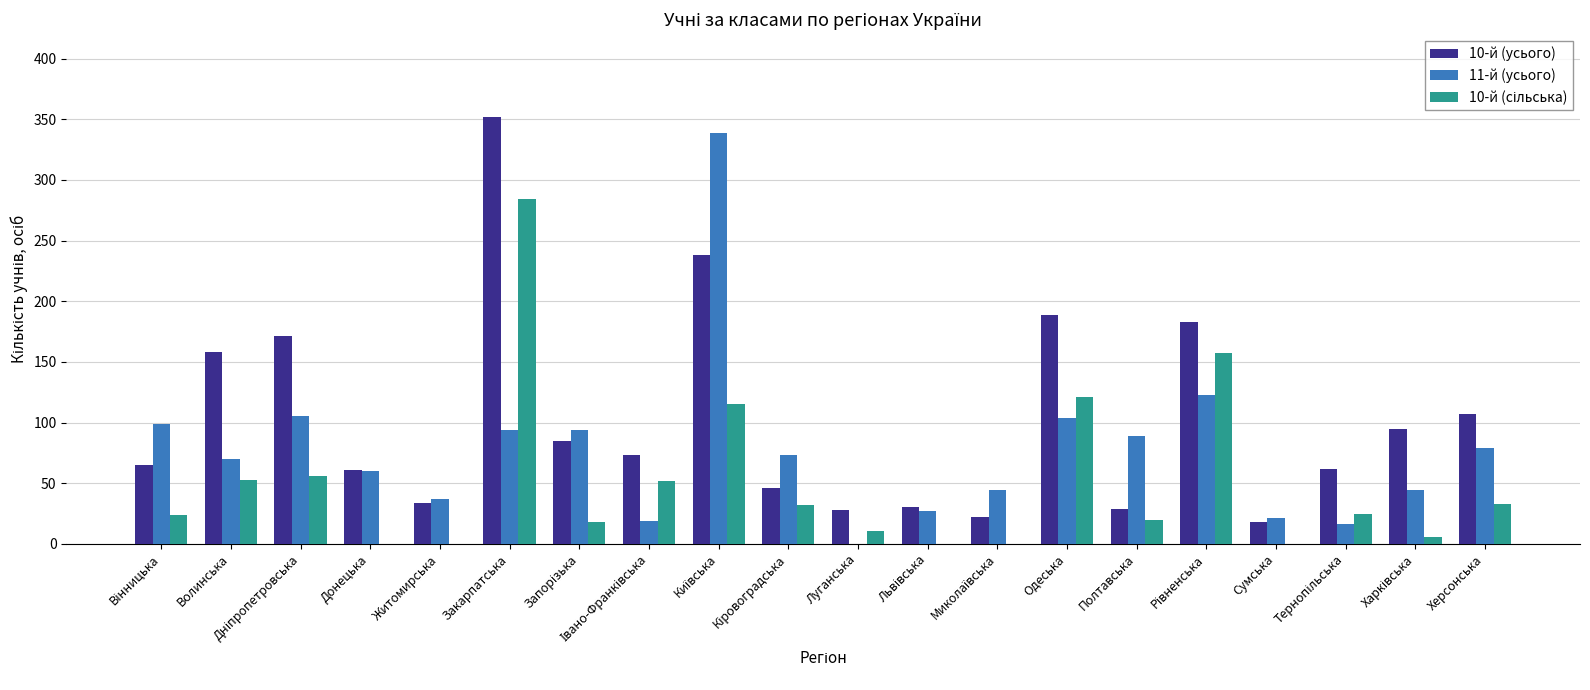

What is the greatest value displayed?

352